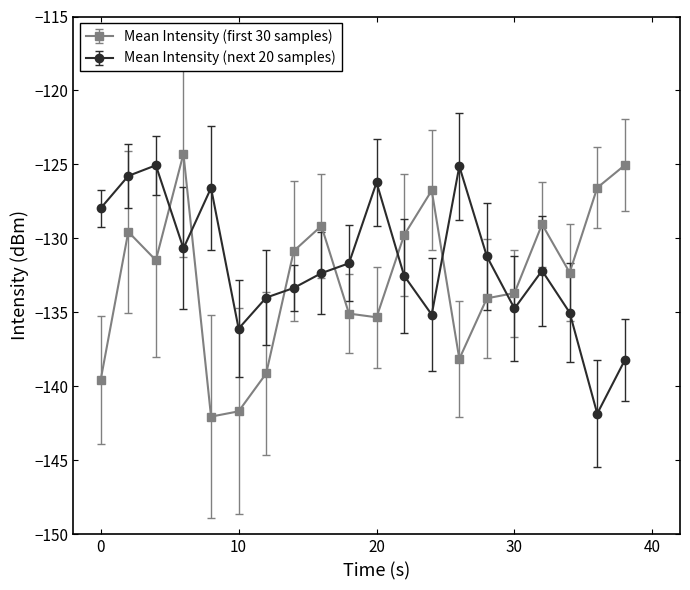

What is the greatest value displayed?

-124.3